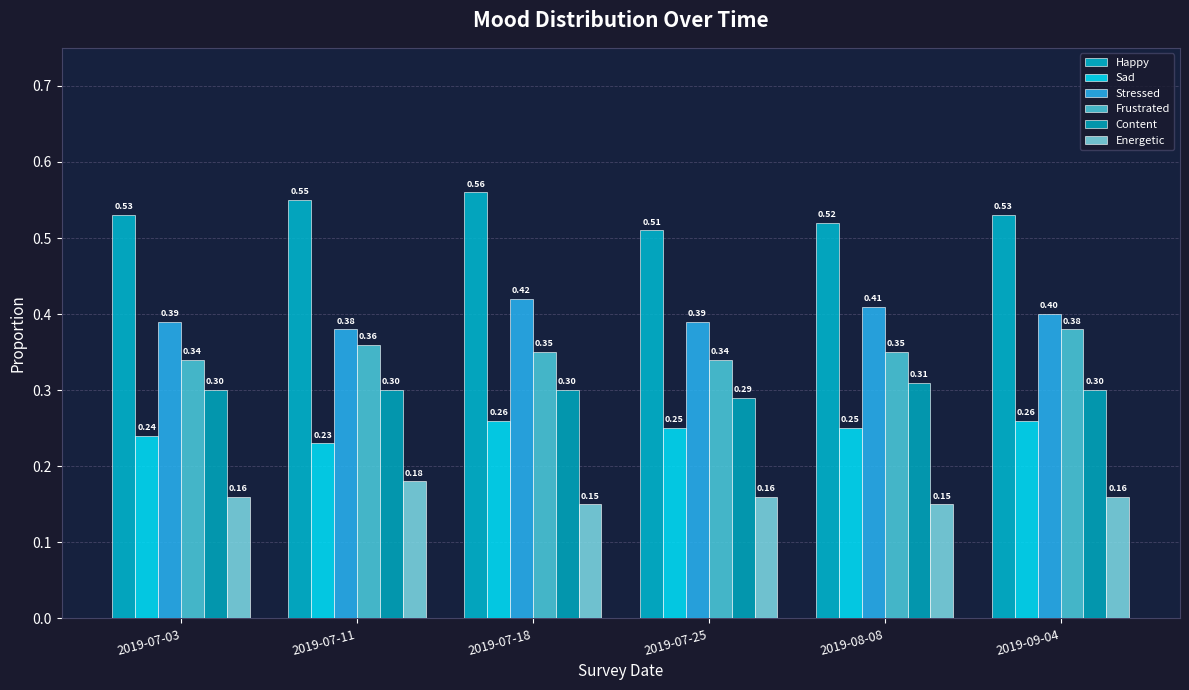

Rank the categories by Sad value from highest to lowest.

2019-07-18, 2019-09-04, 2019-07-25, 2019-08-08, 2019-07-03, 2019-07-11